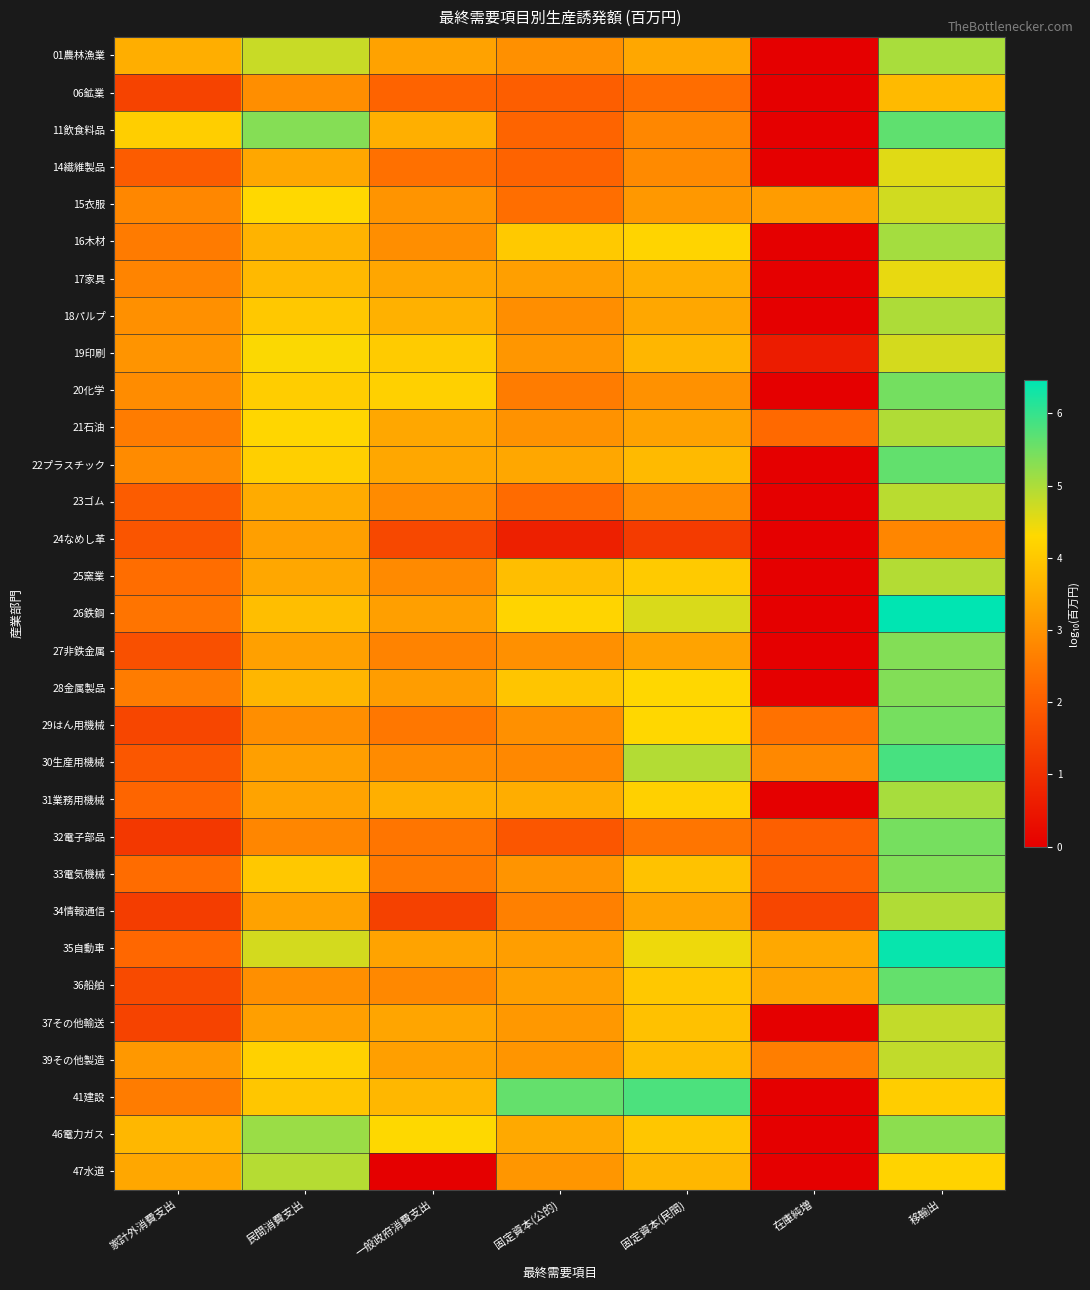

Rank the series at 固定資本(公的) from lowest to highest value.

24なめし革, 32電子部品, 06鉱業, 14繊維製品, 11飲食料品, 23ゴム, 15衣服, 20化学, 34情報通信, 30生産用機械, 18パルプ, 29はん用機械, 01農林漁業, 27非鉄金属, 21石油, 33電気機械, 39その他製造, 19印刷, 47水道, 37その他輸送, 35自動車, 36船舶, 17家具, 22プラスチック, 46電力ガス, 31業務用機械, 25窯業, 28金属製品, 16木材, 26鉄鋼, 41建設